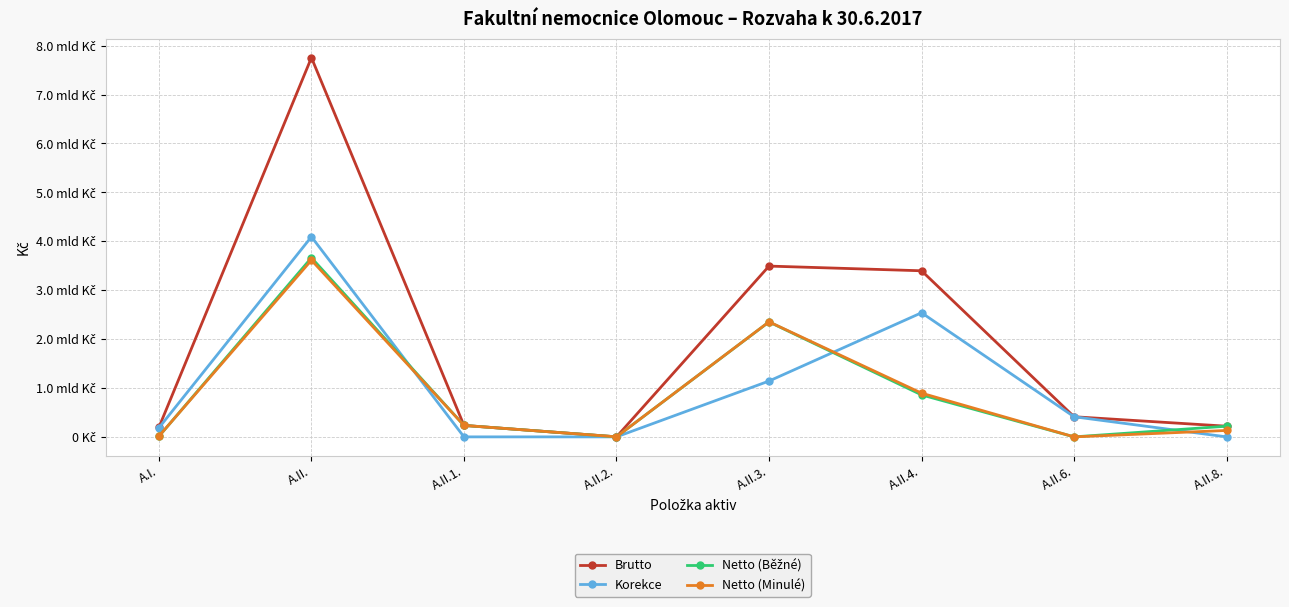

What is the value of the Brutto point at the 2nd from the left?

7753947670.0